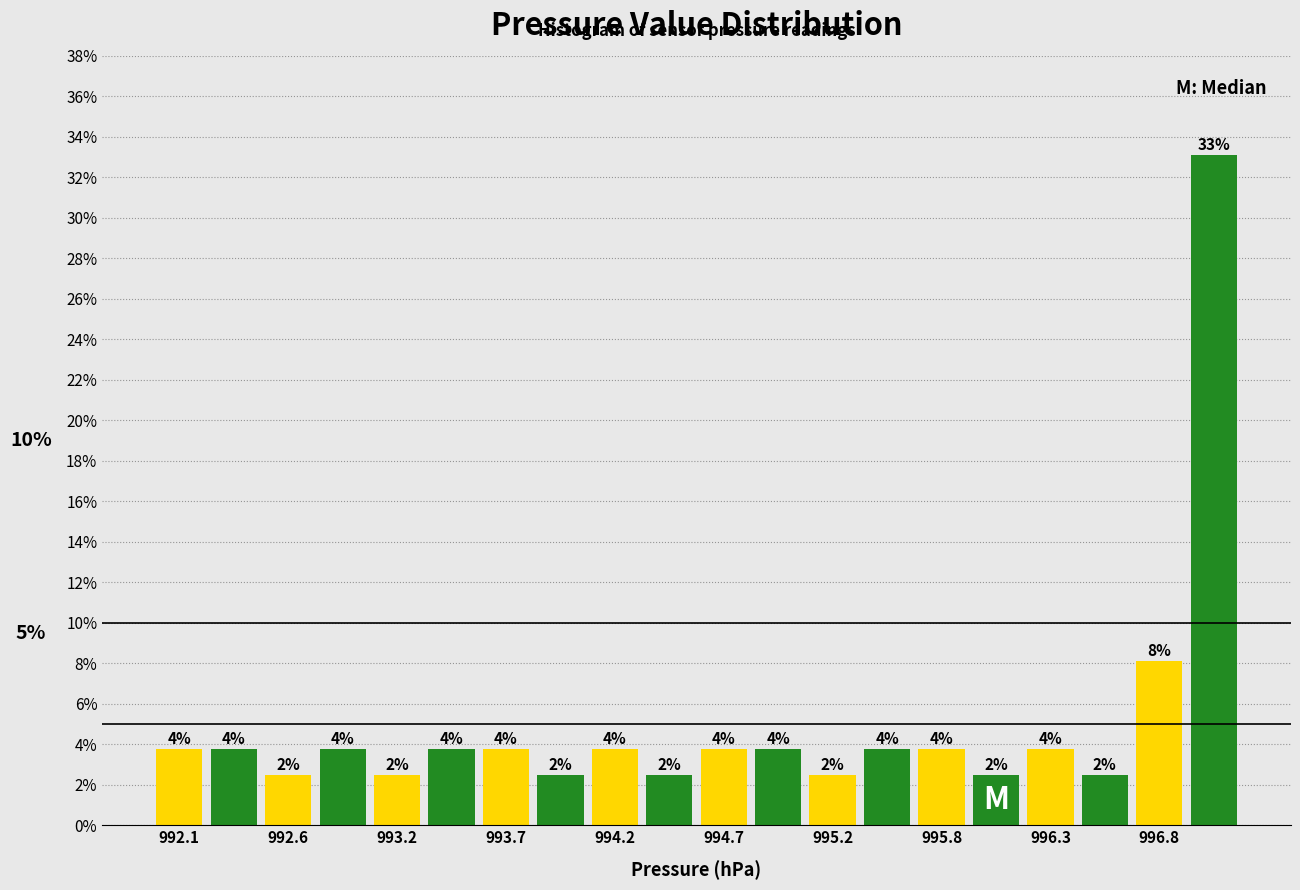

Around what value on the x-axis is the tallest bar? Give the approximate position of its centre, as read against the axis.

997.1